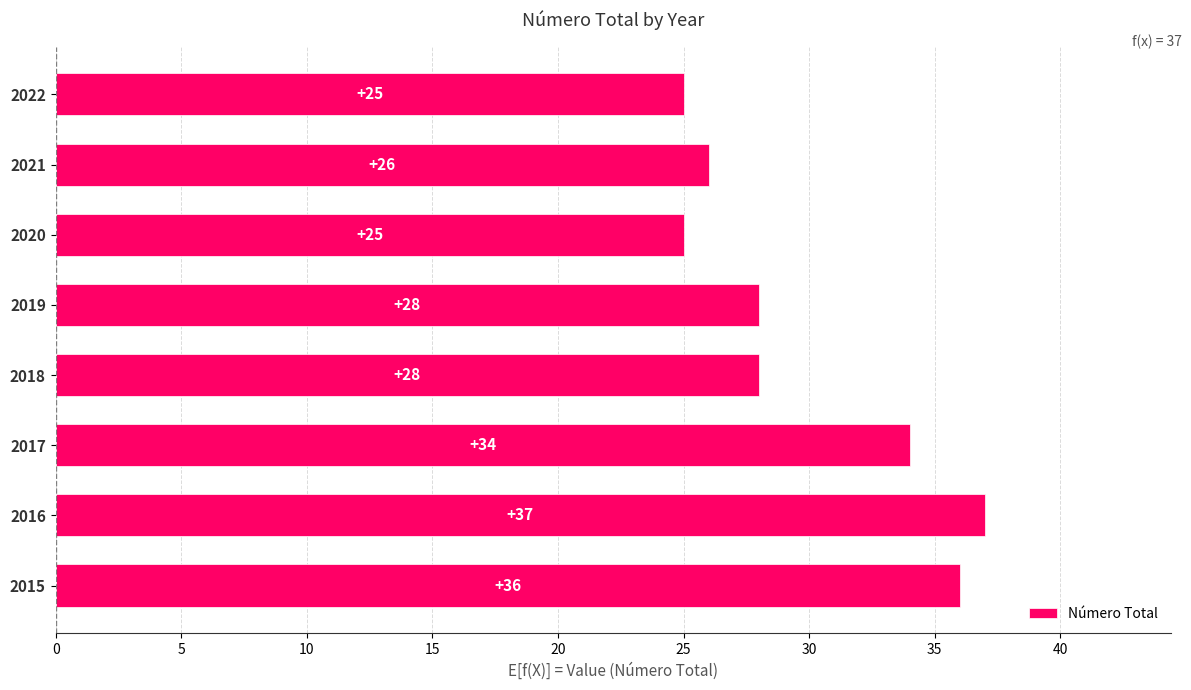

What is the difference between the maximum and minimum values?

12